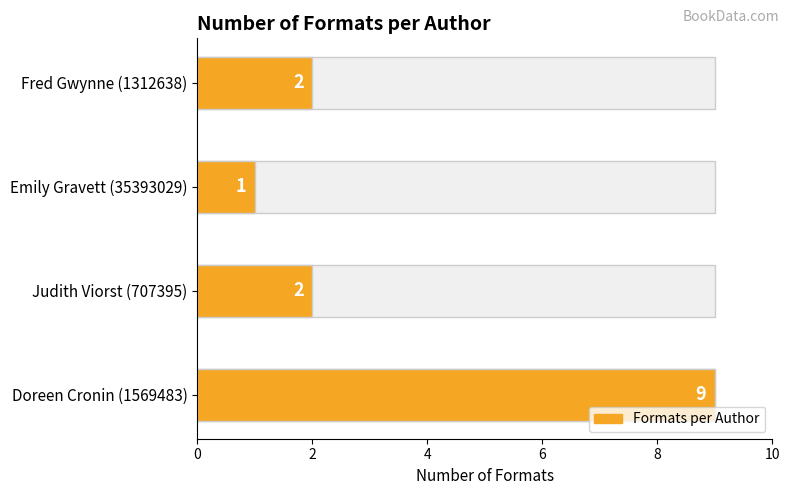

What is the difference between the maximum and minimum values?

8